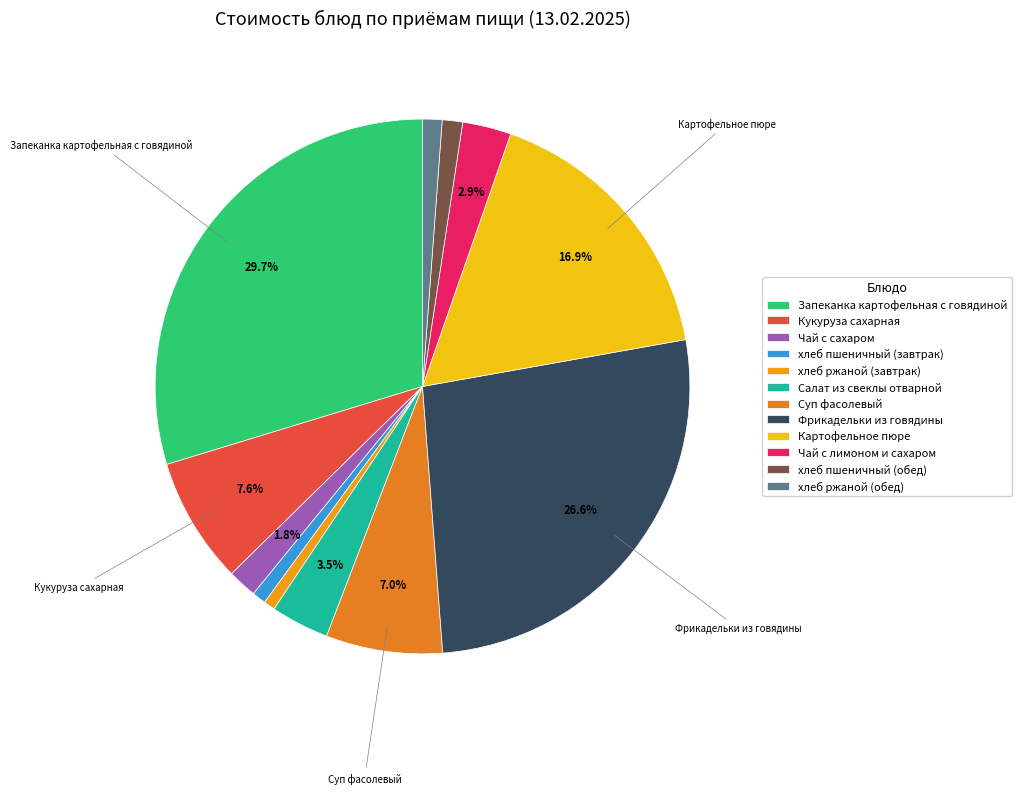

To the nearest percent, what portion does Запеканка картофельная с говядиной represent?

30%